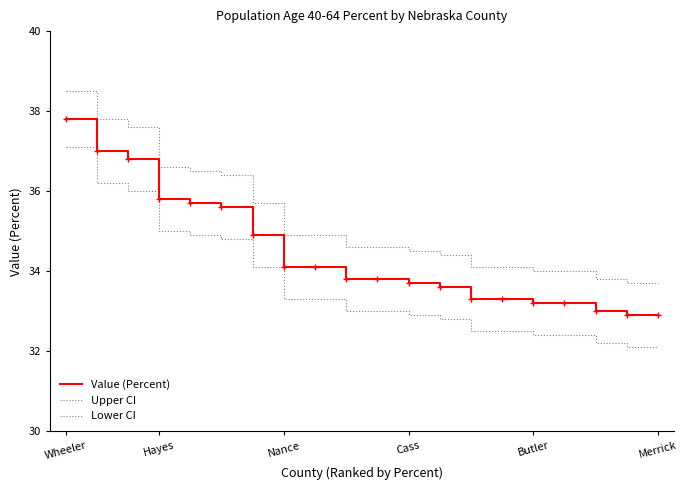

Is this an area chart (filled region under the line)?

No